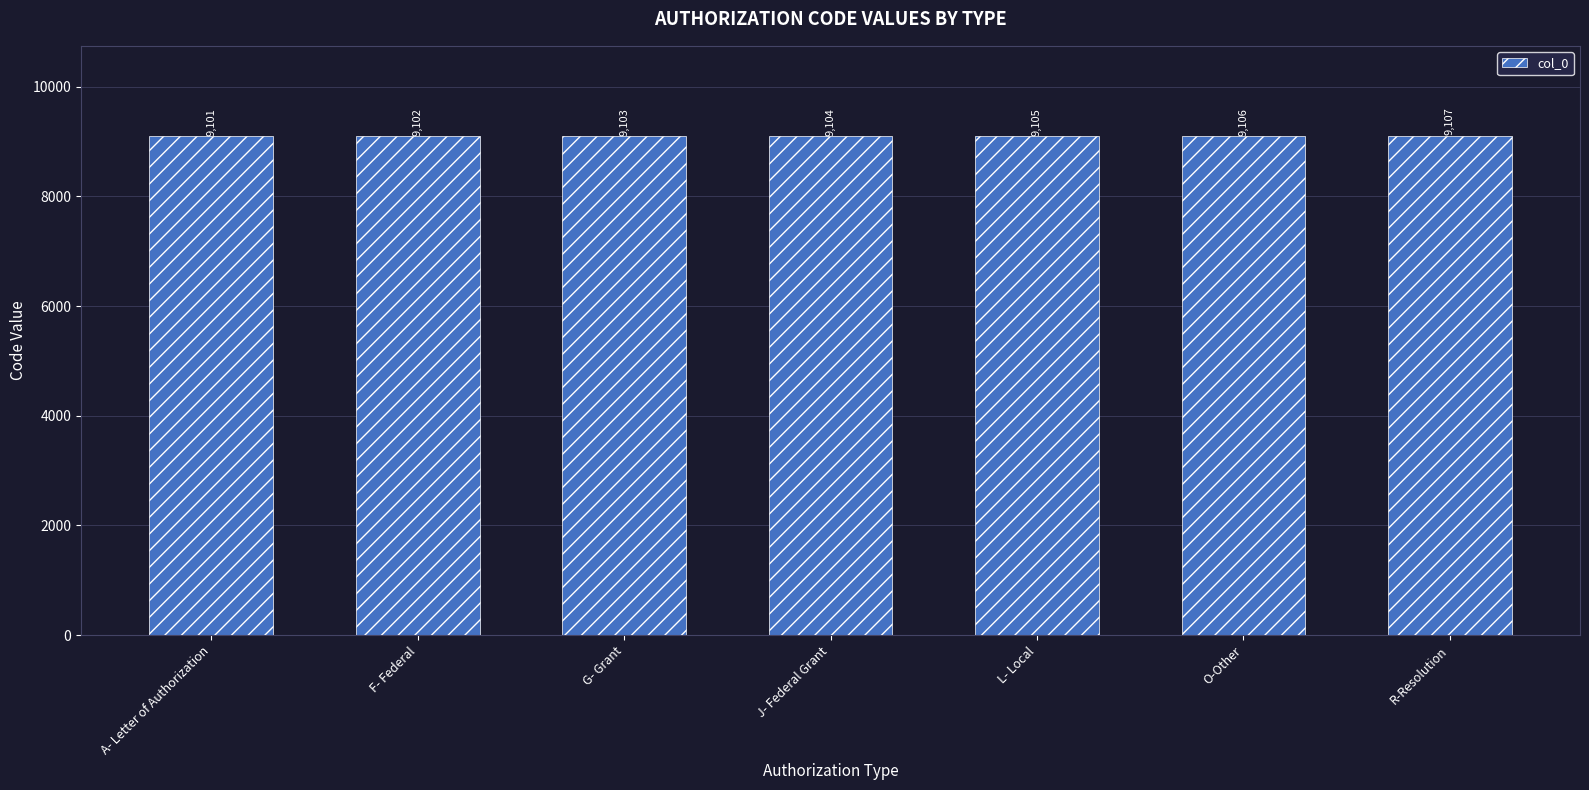

How many values are between 9102 and 9106?

5